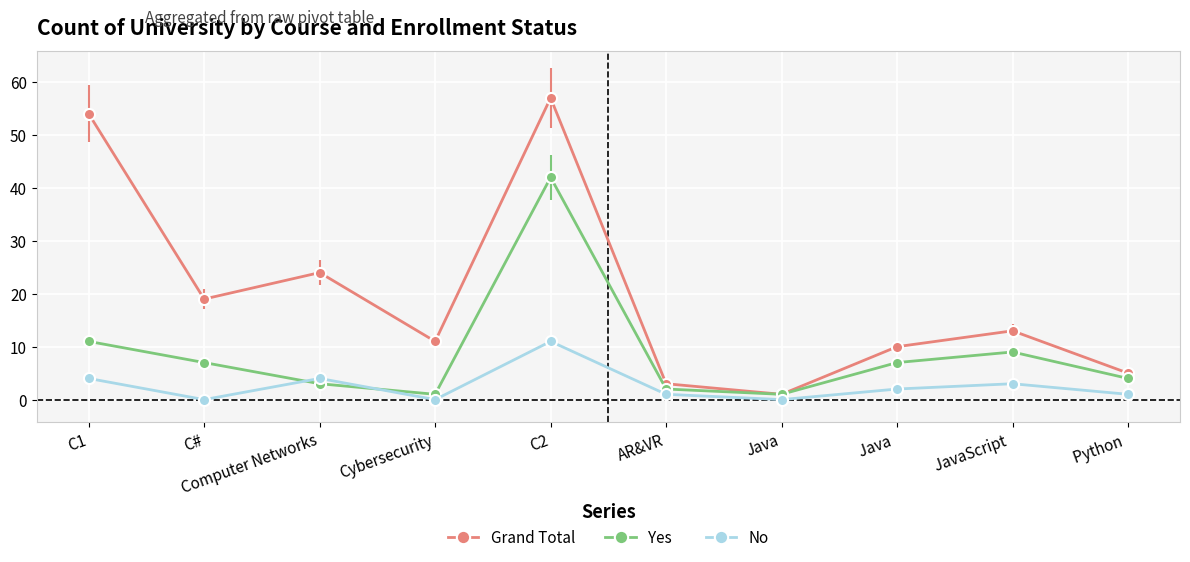

What is the label of the 2nd point from the left?

C#